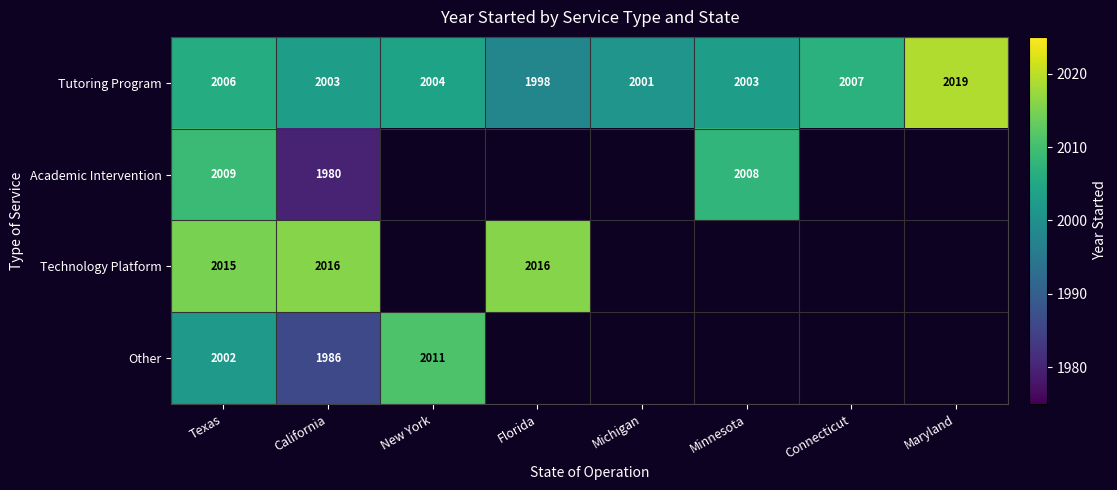

Which category has the lowest value in the Tutoring Program series?

Florida